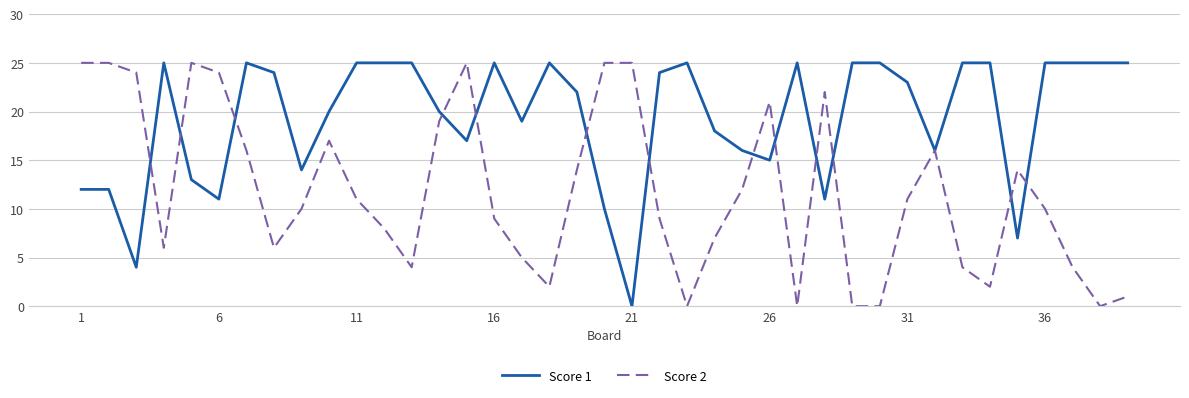

What is the maximum value shown in the chart?

25